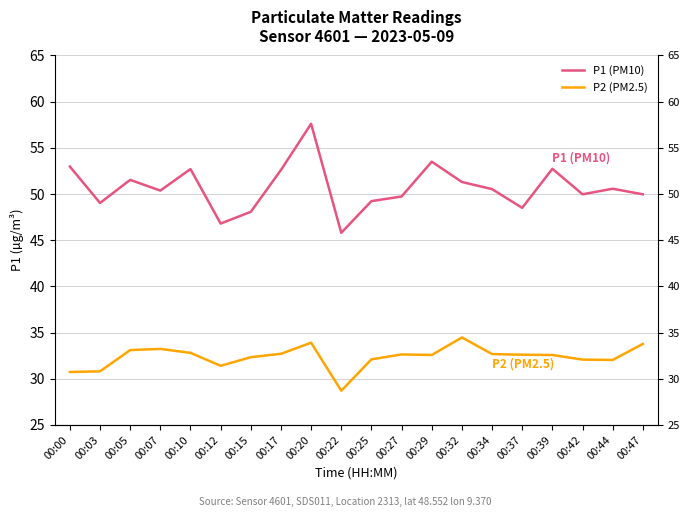

At which label does P1 (PM10) reach its minimum?

00:22